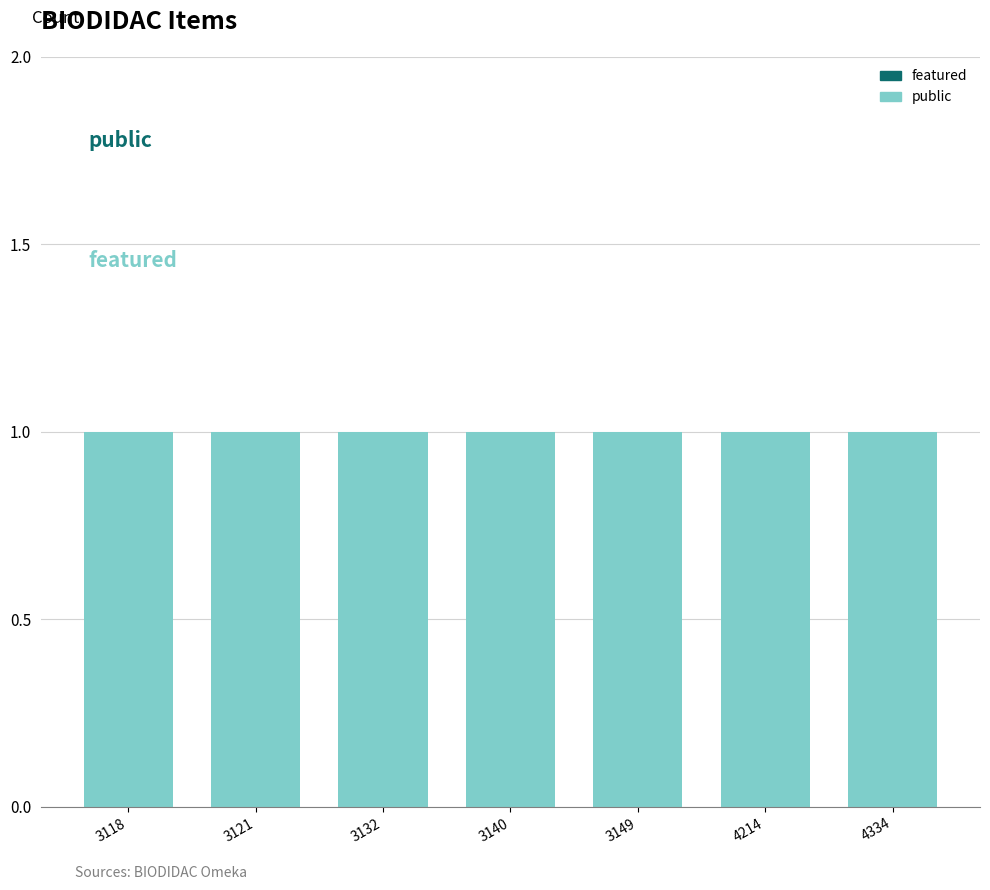

What is the spread (max minus min) of values at 3140?

1